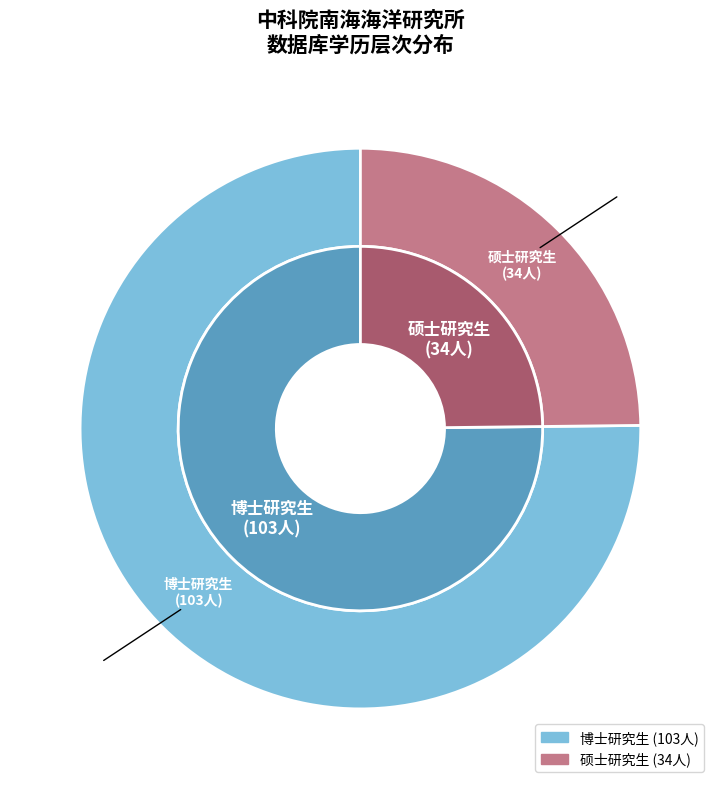

Count the number of slices in the pie.

2